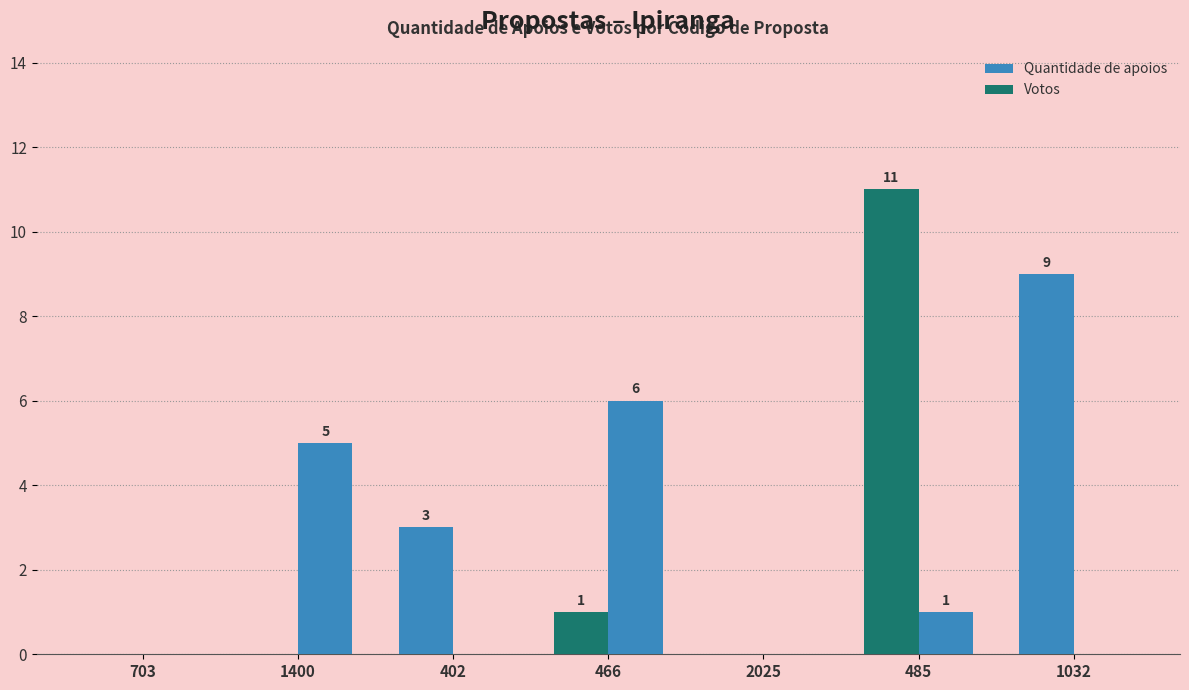

Are the bars horizontal?

No